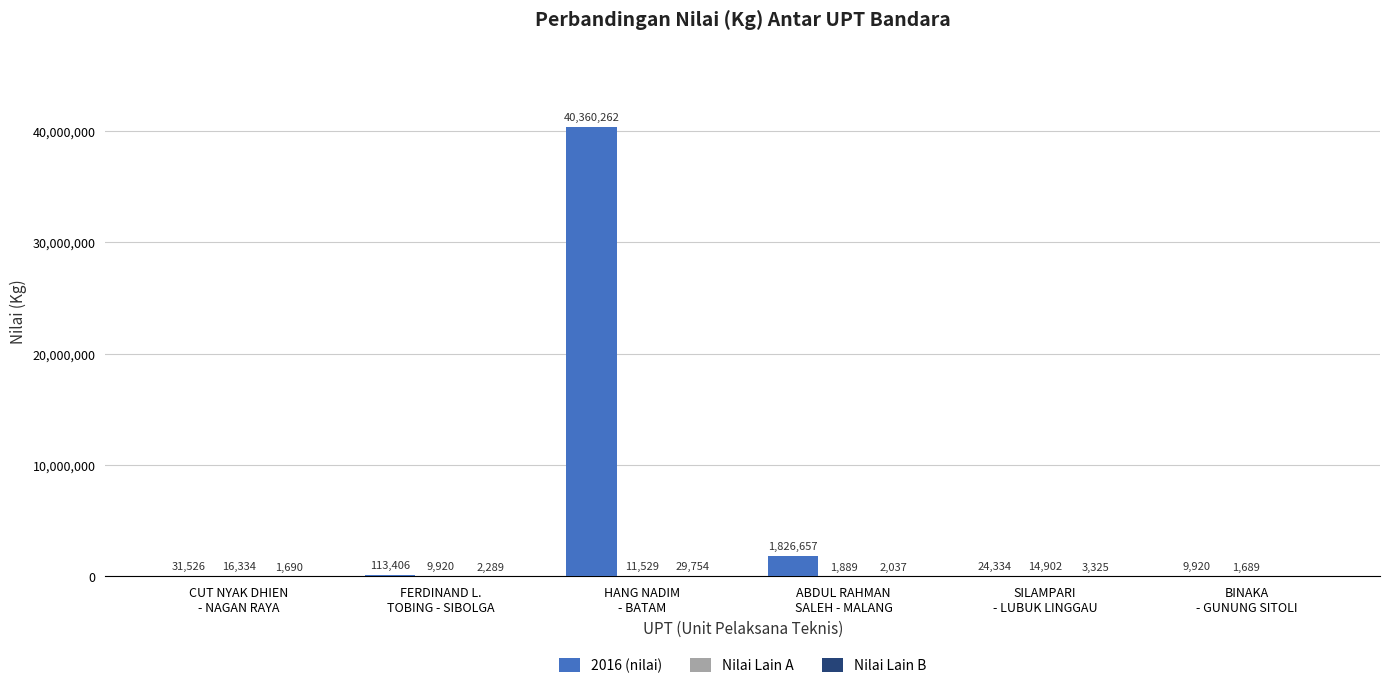

What is the highest value of the 2016 (nilai) series?

40360262